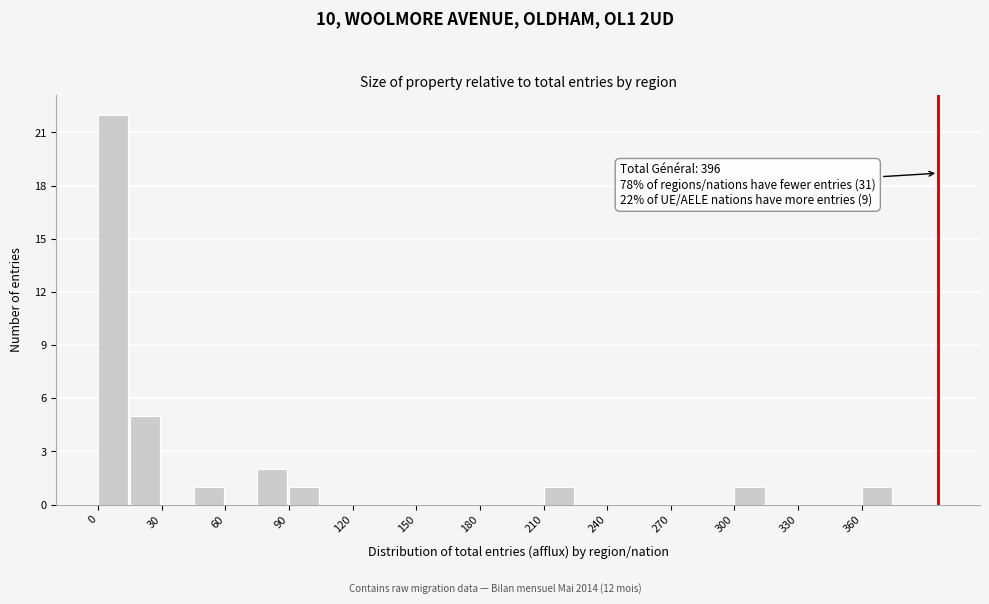

Around what value on the x-axis is the tallest bar? Give the approximate position of its centre, as read against the axis.

5